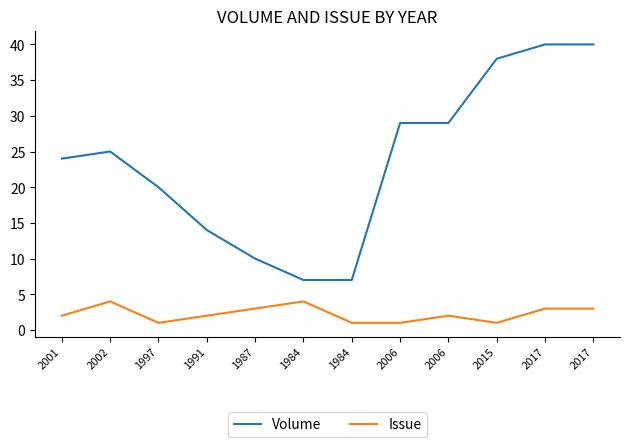

List the series in order of their peak value, lowest first.

Issue, Volume